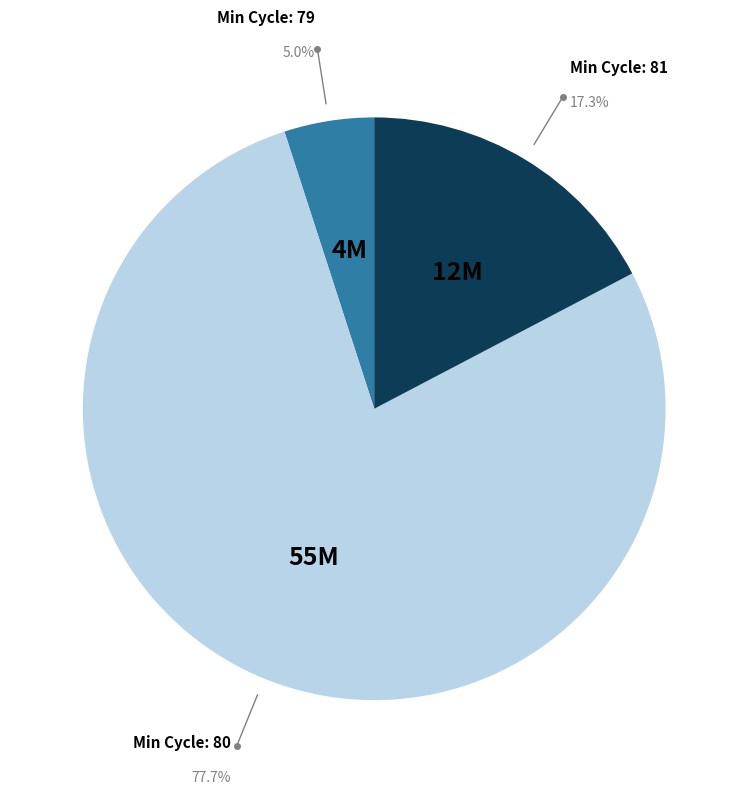

Is there a majority slice in this chart?

Yes